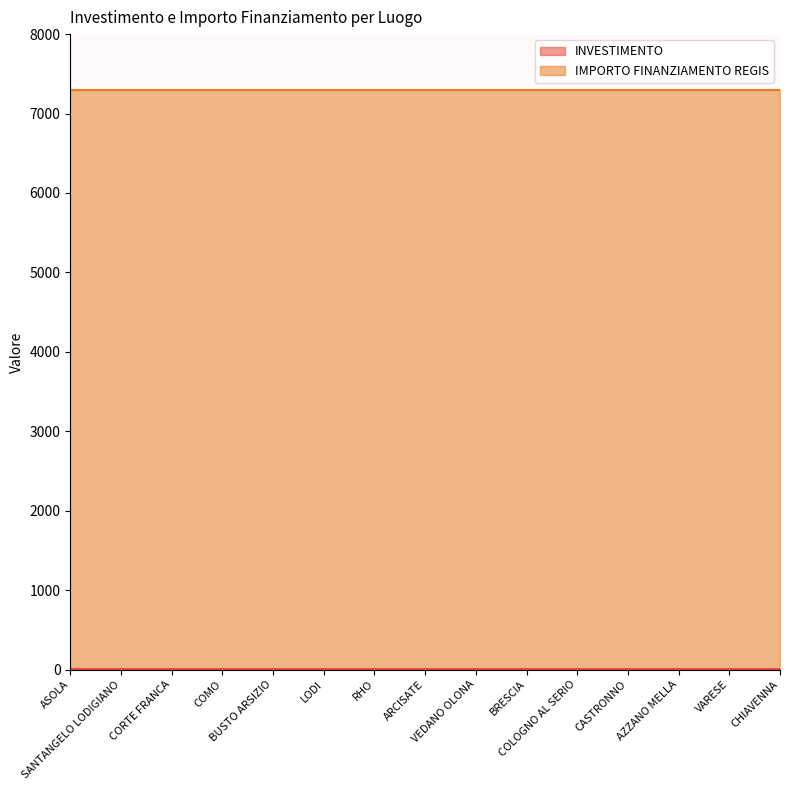

Where is INVESTIMENTO nearest to the value 1?

ASOLA